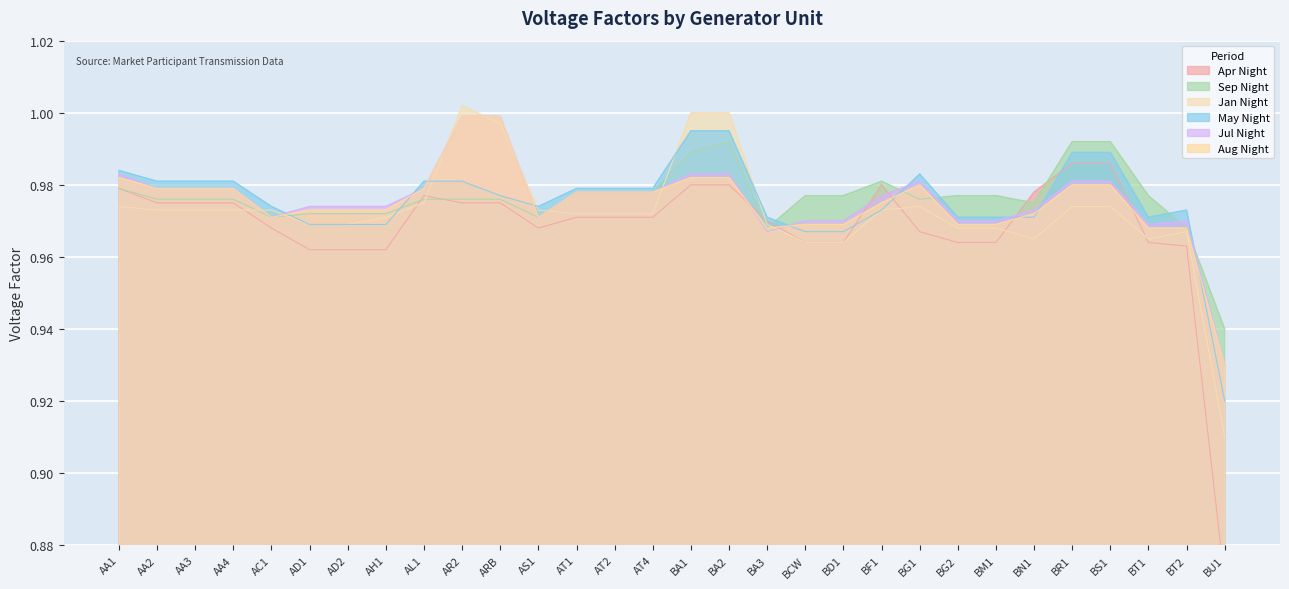

What is the value of the Jan Night point at the 15th from the left?

1.0